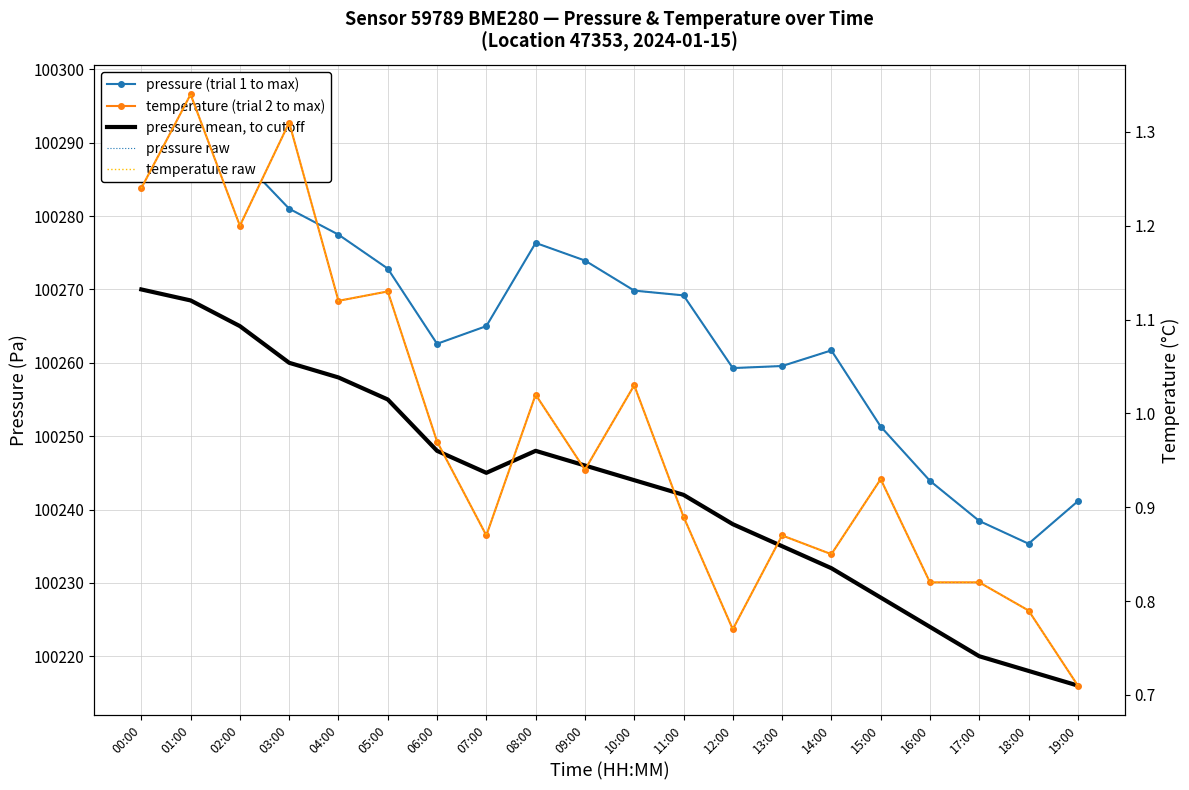

What value does the pressure (trial 1 to max) series have at 14:00?

100261.7